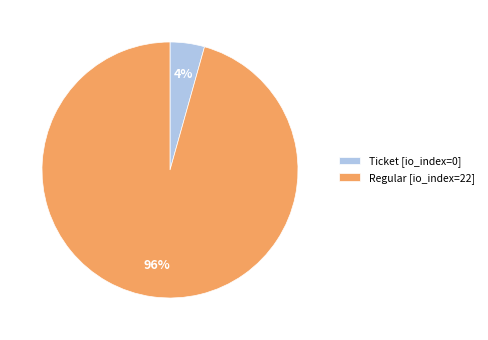

To the nearest percent, what is the combined percentage of Regular [io_index=22] and Ticket [io_index=0]?

100%